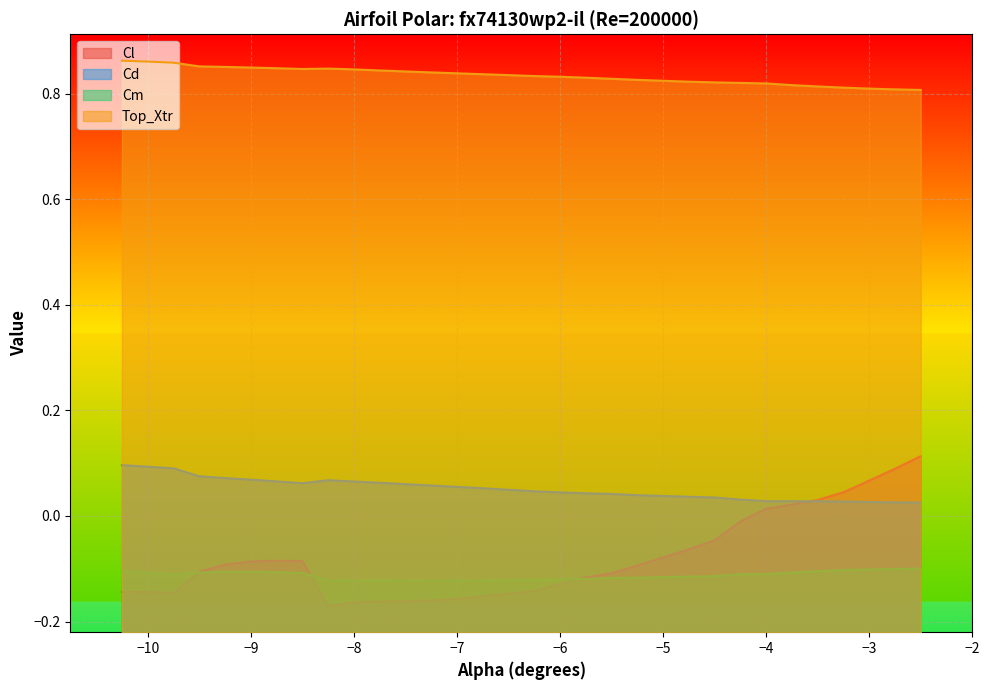

Which series has the largest range (max minus min)?

Cl